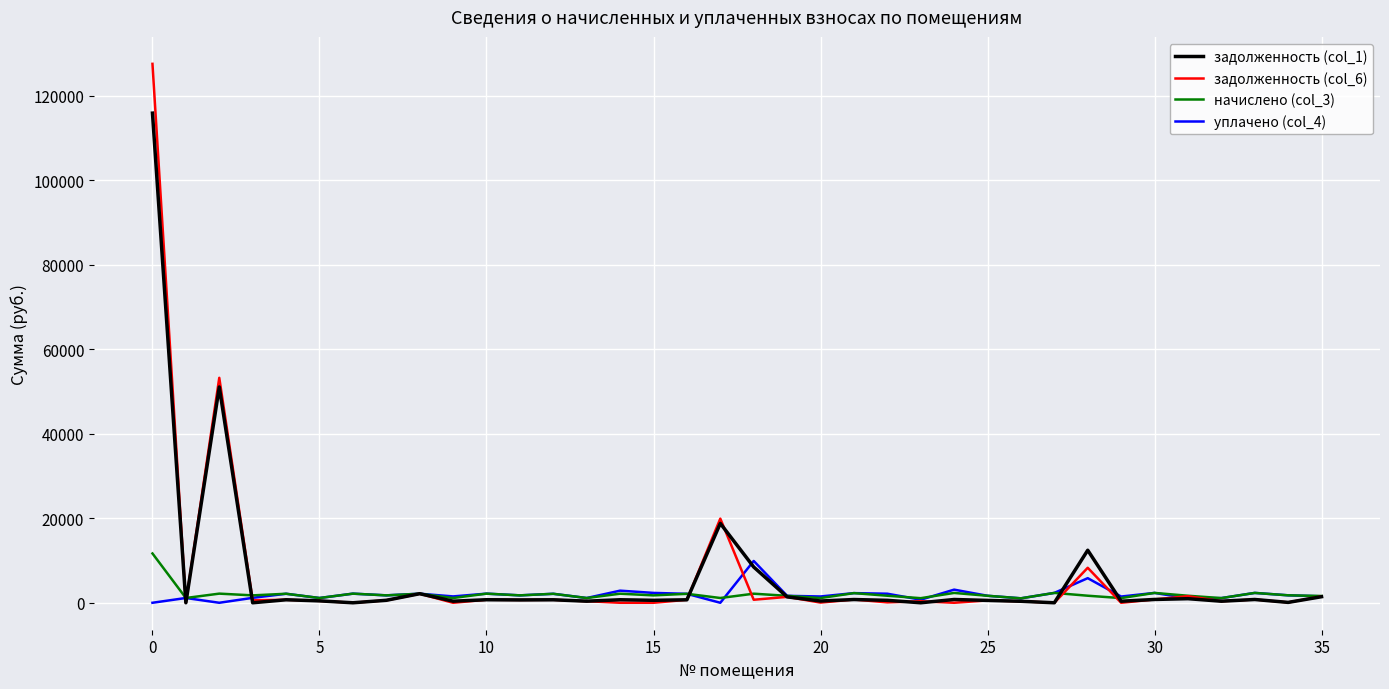

What is the highest value of the уплачено (col_4) series?

9898.6